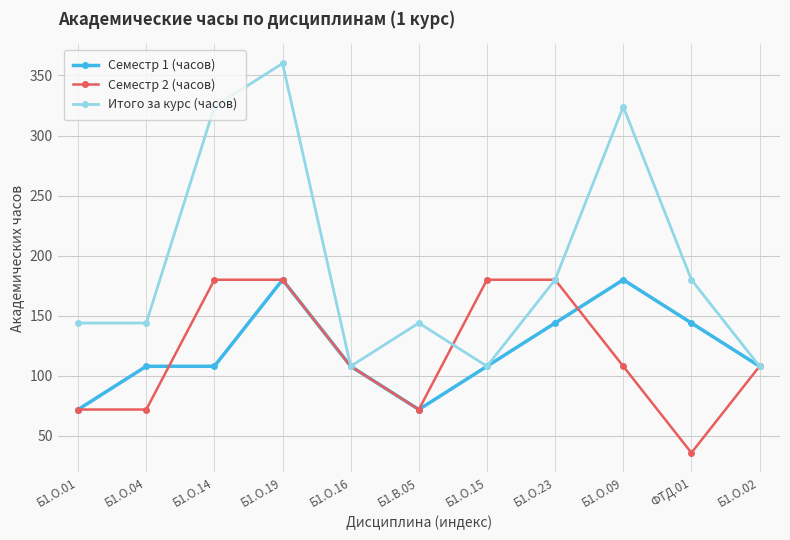

At Б1.О.09, list the series in order from smallest to largest.

Семестр 2 (часов), Семестр 1 (часов), Итого за курс (часов)